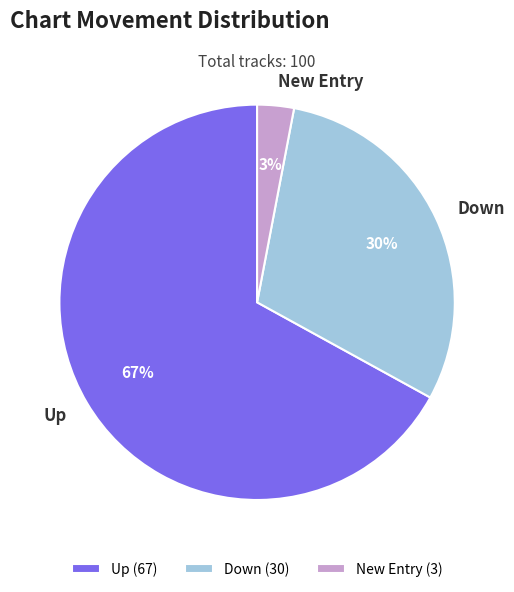

The Down slice represents 40% of the pie. True or false?

False